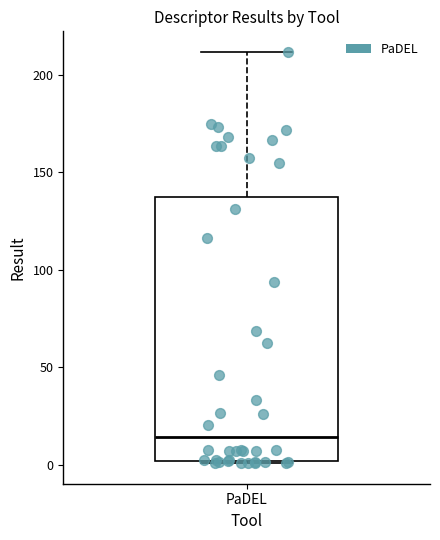

Transcribe this box plot: give where the median line is, the range the box spans, and where the two whiskers end, as read against the y-axis. The values are not printed on the chart, so give them approximately, as read against the axis.

median 15, box 0 to 135, whiskers 0 to 210